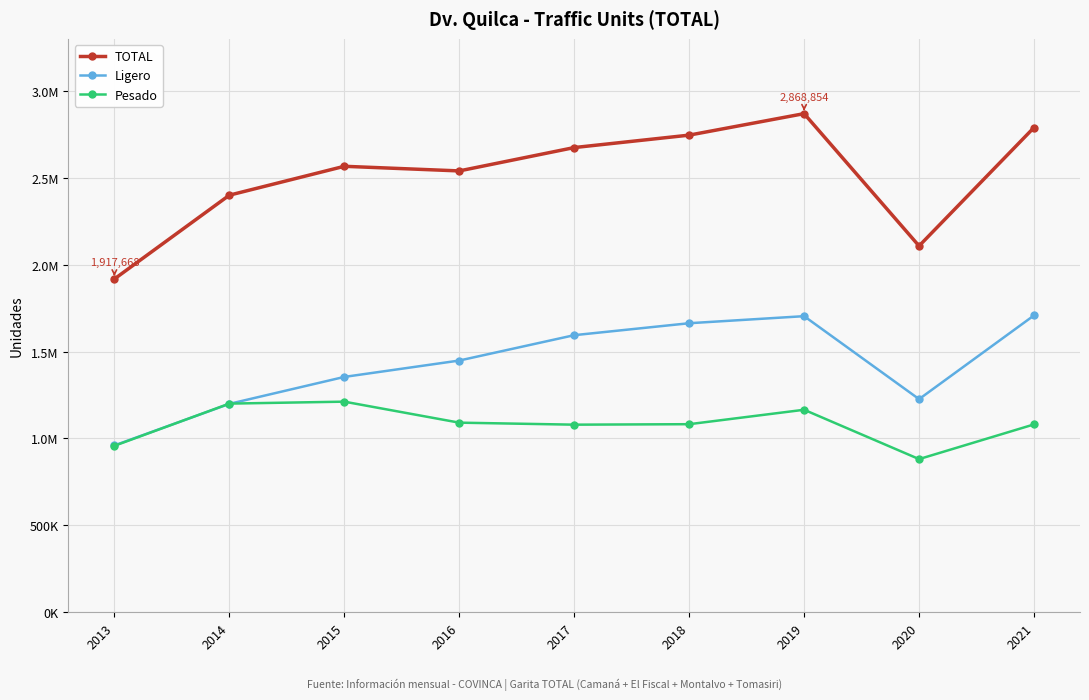

Does the chart have visible grid lines?

Yes